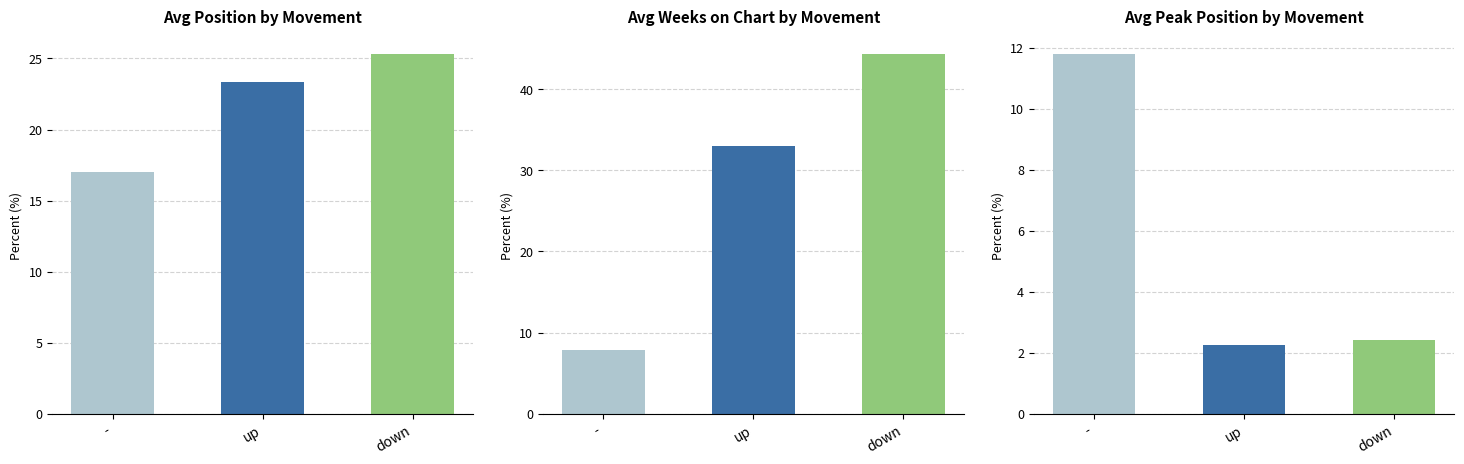

What are all the series names shown in the legend?

Avg Position, Avg Weeks on Chart, Avg Peak Position